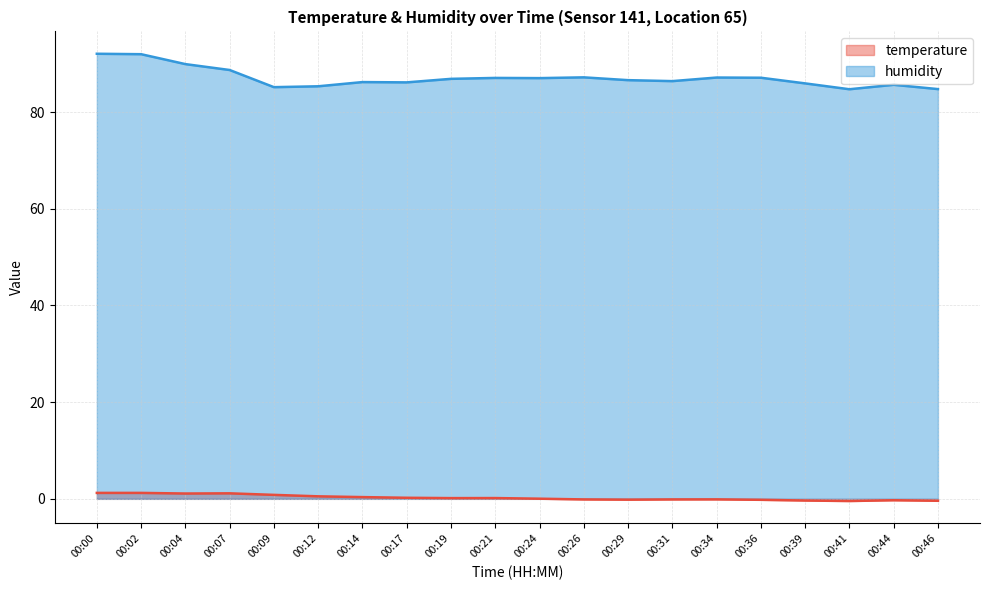

Which label corresponds to the largest value in the chart?

00:00